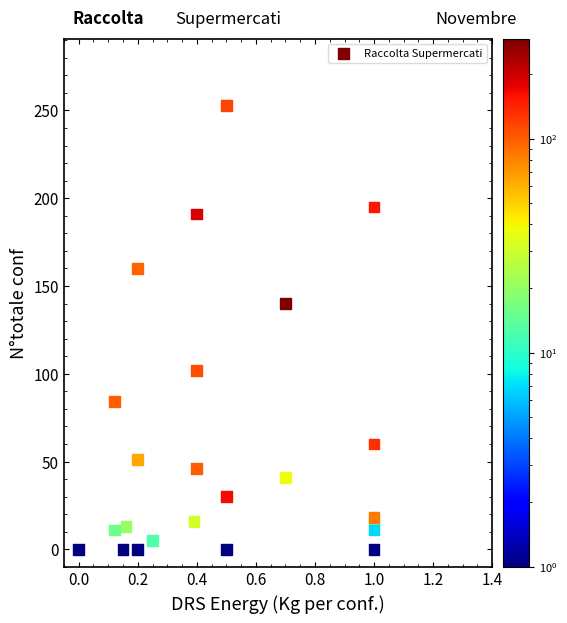

What Y value in the scatter plot is closest to 126?

140